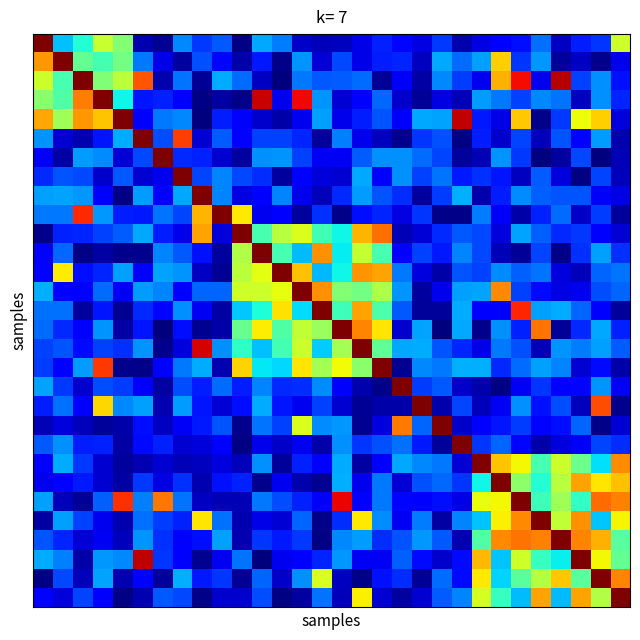

How many data points does each series have?

30